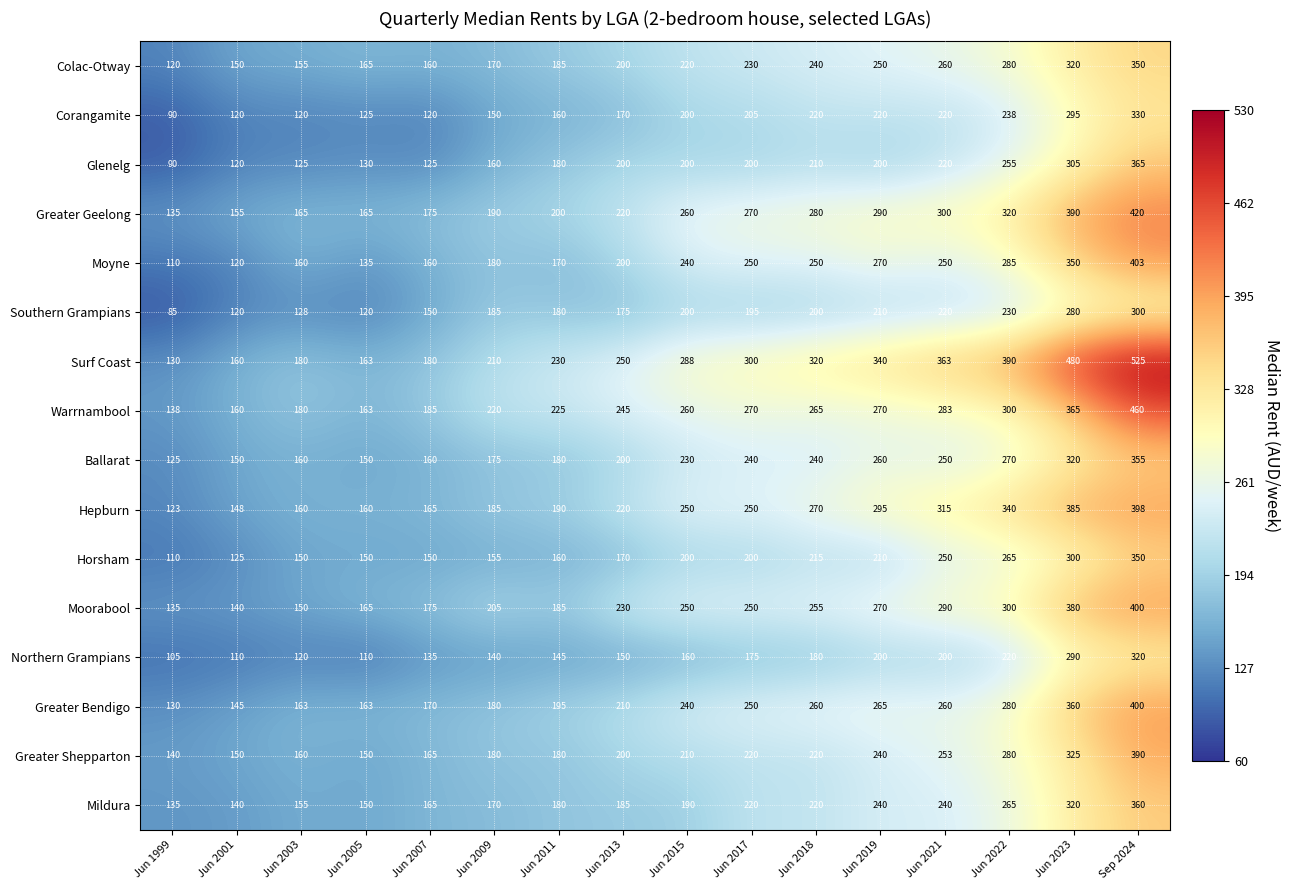

What is the approximate value of Greater Bendigo at Jun 2013, to the nearest 50?

200